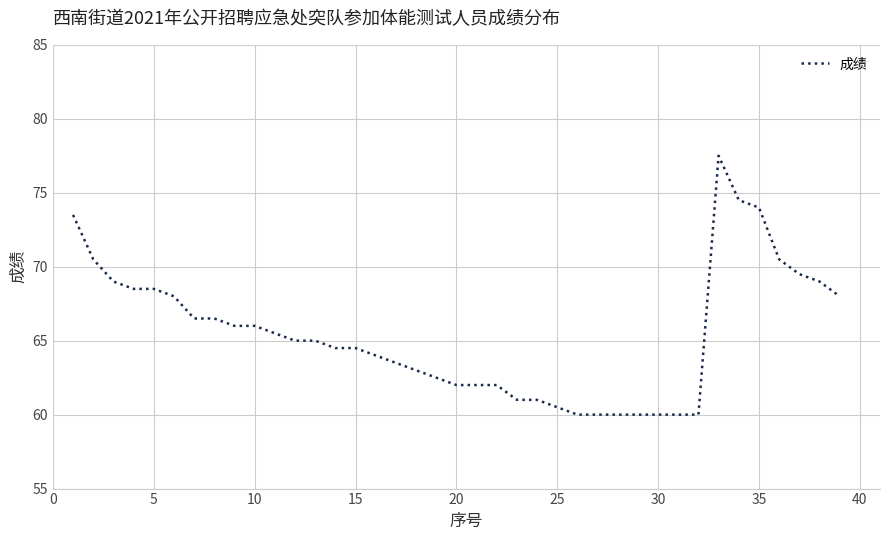

What is the difference between the maximum and minimum values?

17.5